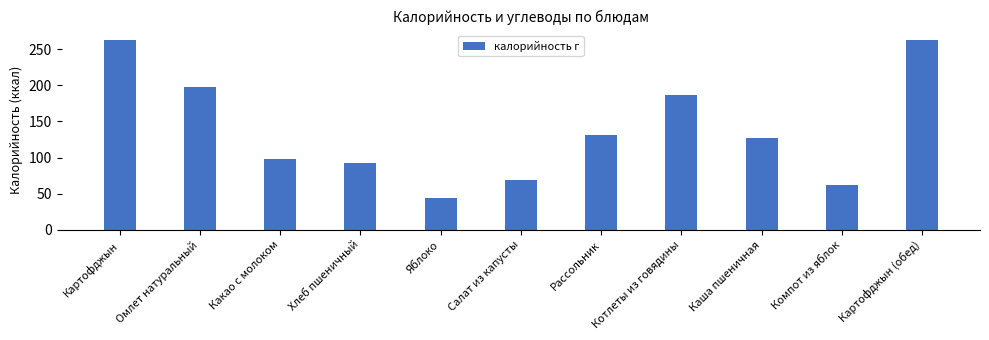

How many bars are there in total?

11